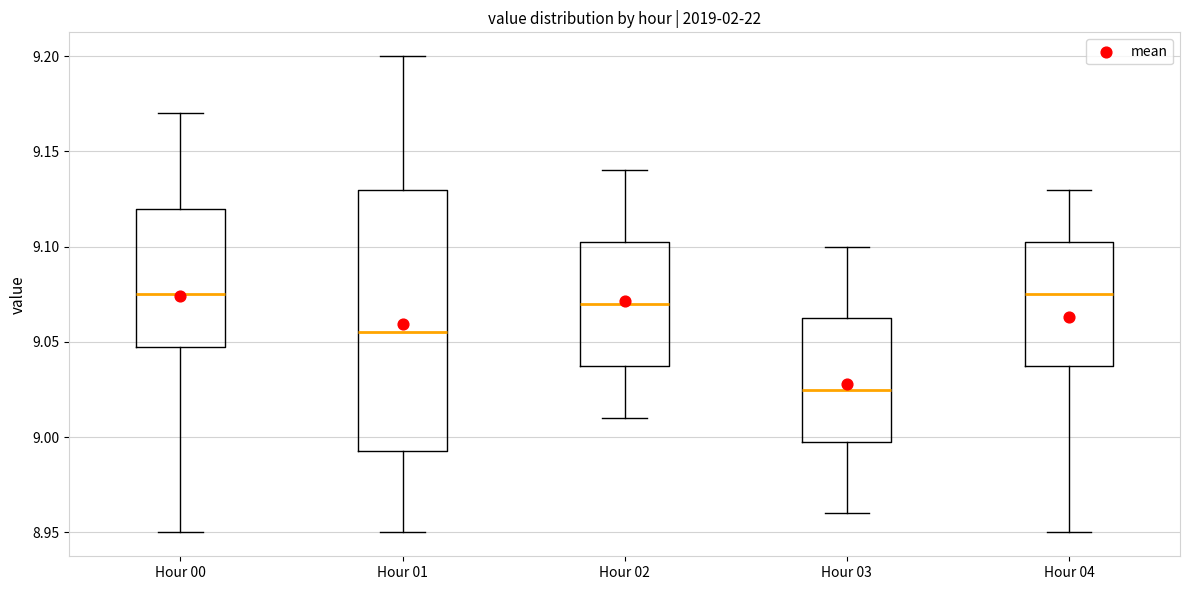

Comparing the boxes themselves (not the whiskers), which one is the tallest?

Hour 01